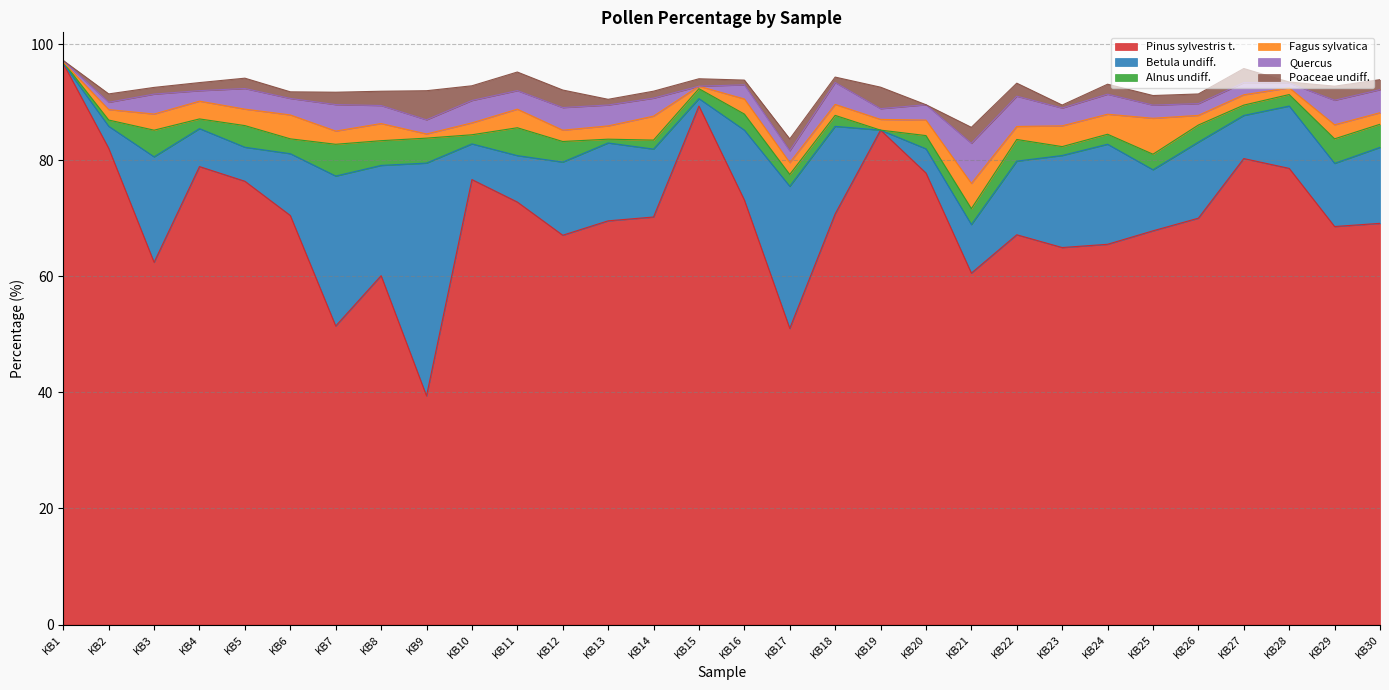

At which label does Alnus undiff. first exceed 2?

KB3